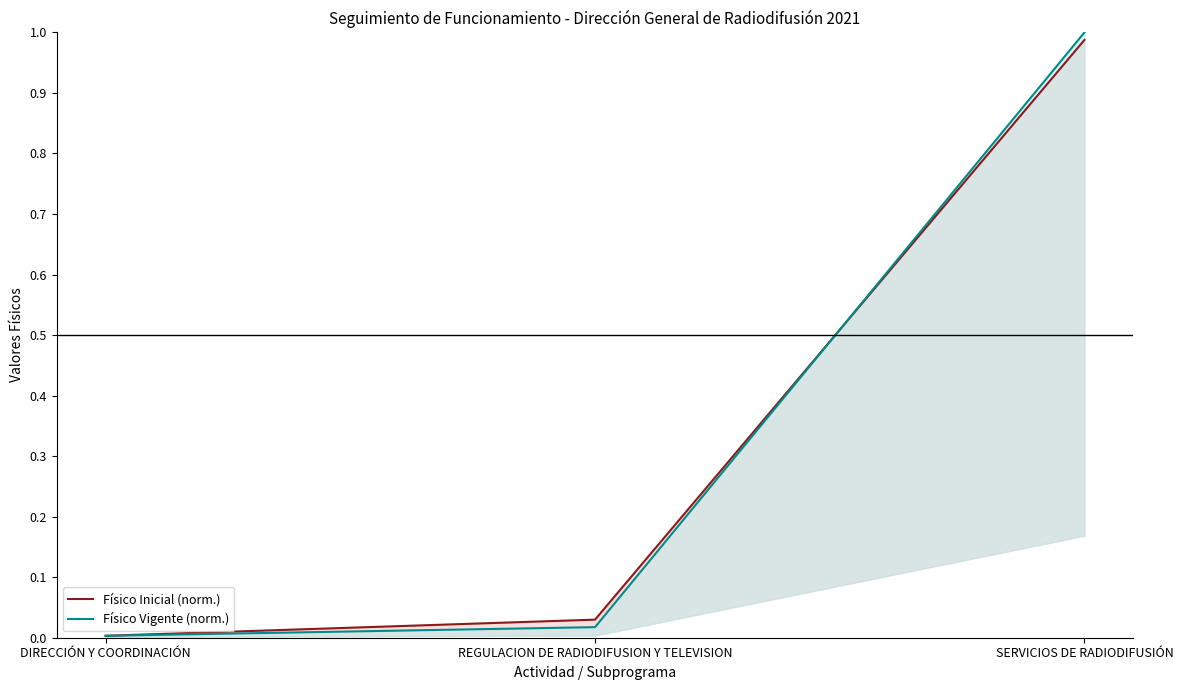

At which category is the sum across all series the highest?

SERVICIOS DE RADIODIFUSIÓN